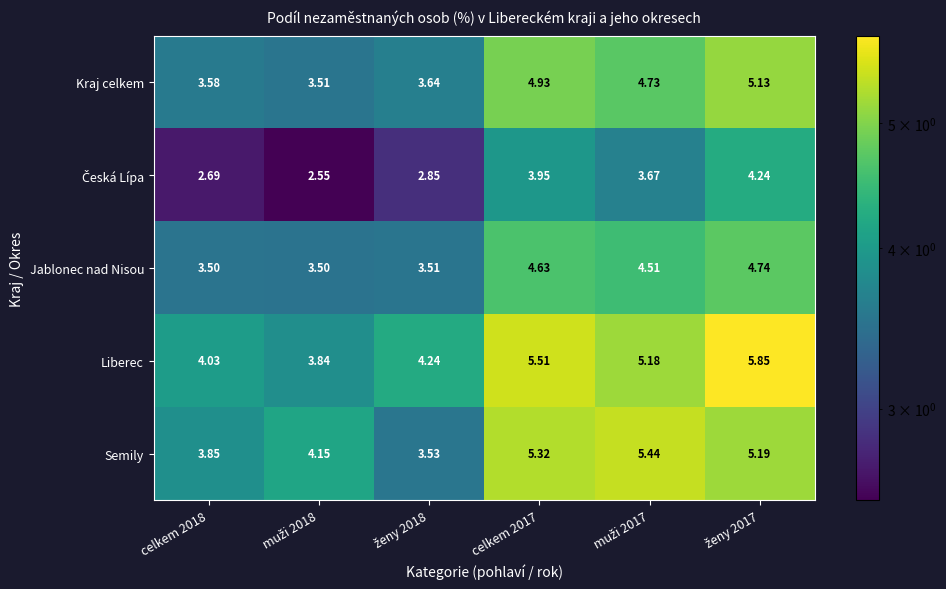

Which series has the largest range (max minus min)?

Liberec